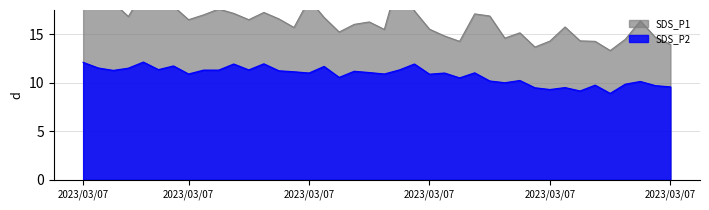

In SDS_P2, how many points are higher than both neighbors (excluding endpoints)?

13